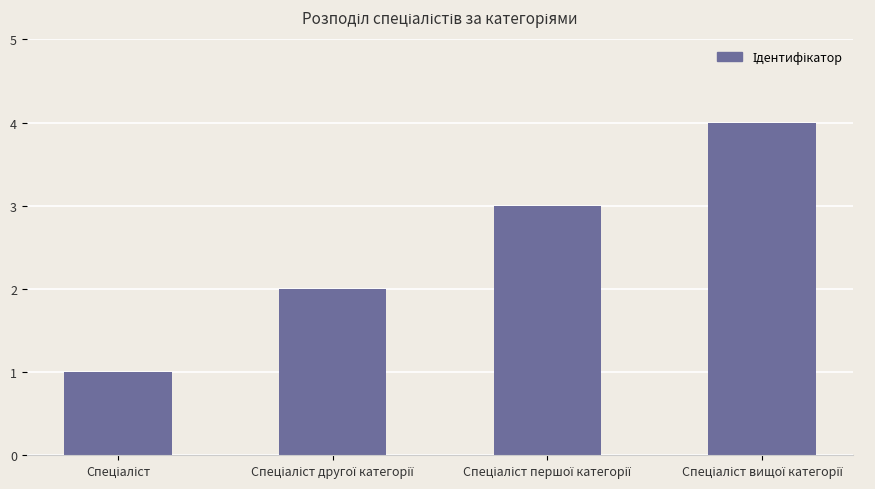

What is the minimum value shown in the chart?

1